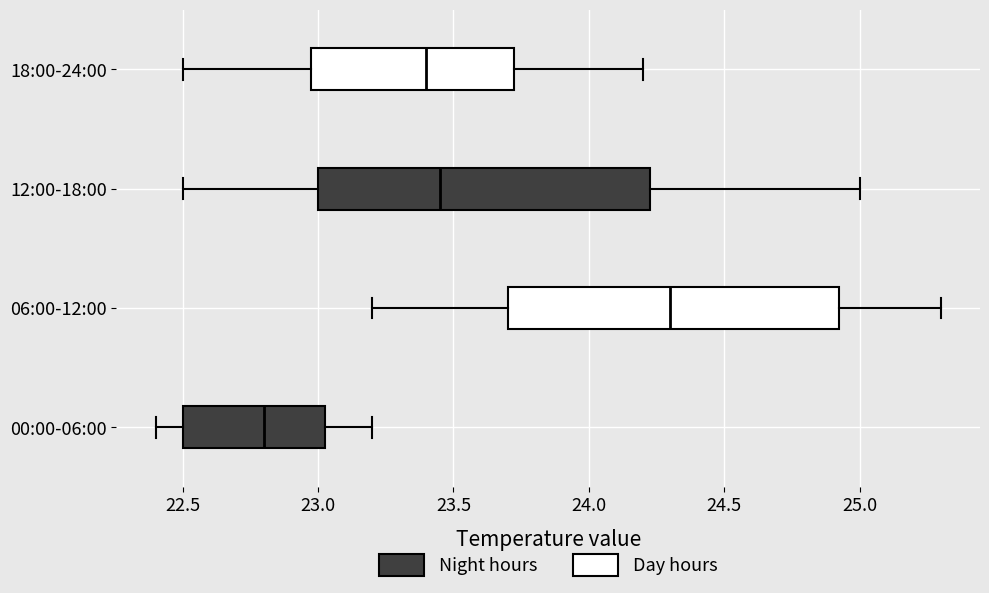

Which box's median line is the furthest to the right?

06:00-12:00